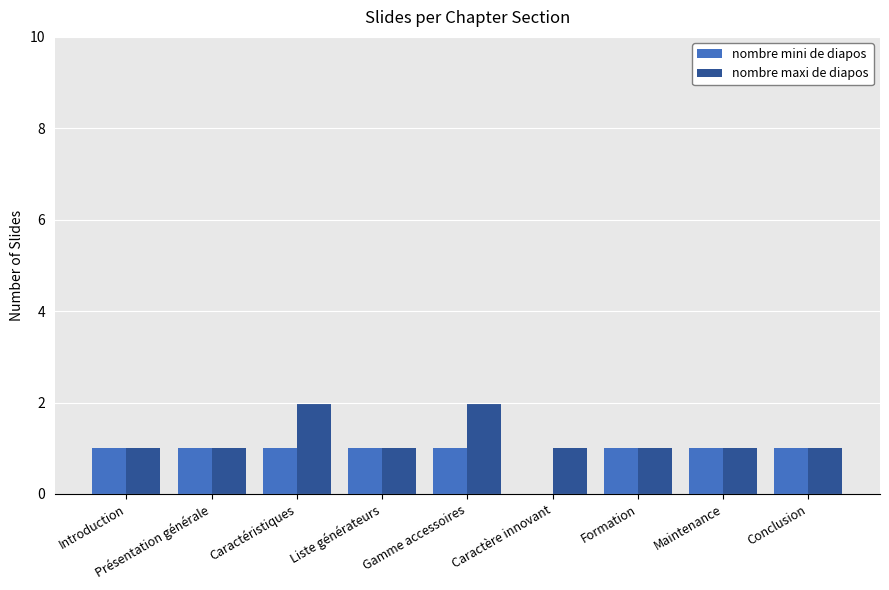

Between Introduction and Caractéristiques, which series saw the biggest shift?

nombre maxi de diapos